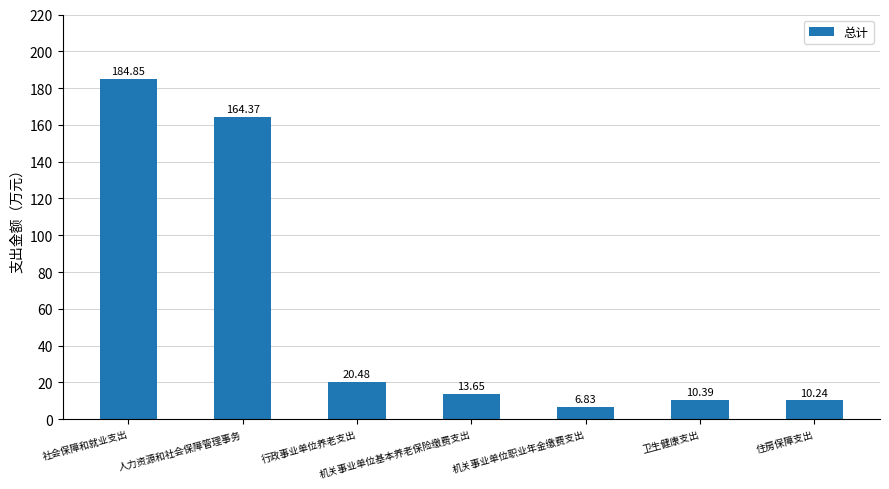

What is the approximate value at 卫生健康支出?

10.4